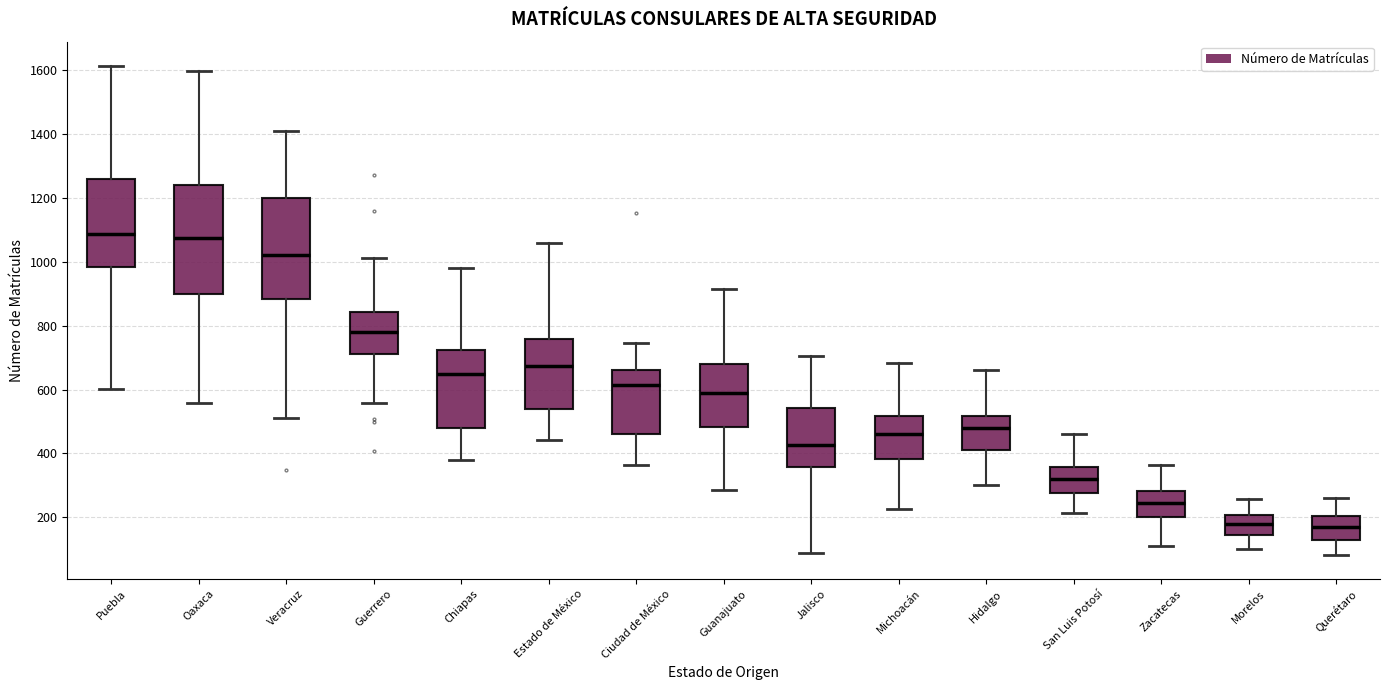

Which box is the tallest, from its lower edge to its upper edge?

Oaxaca